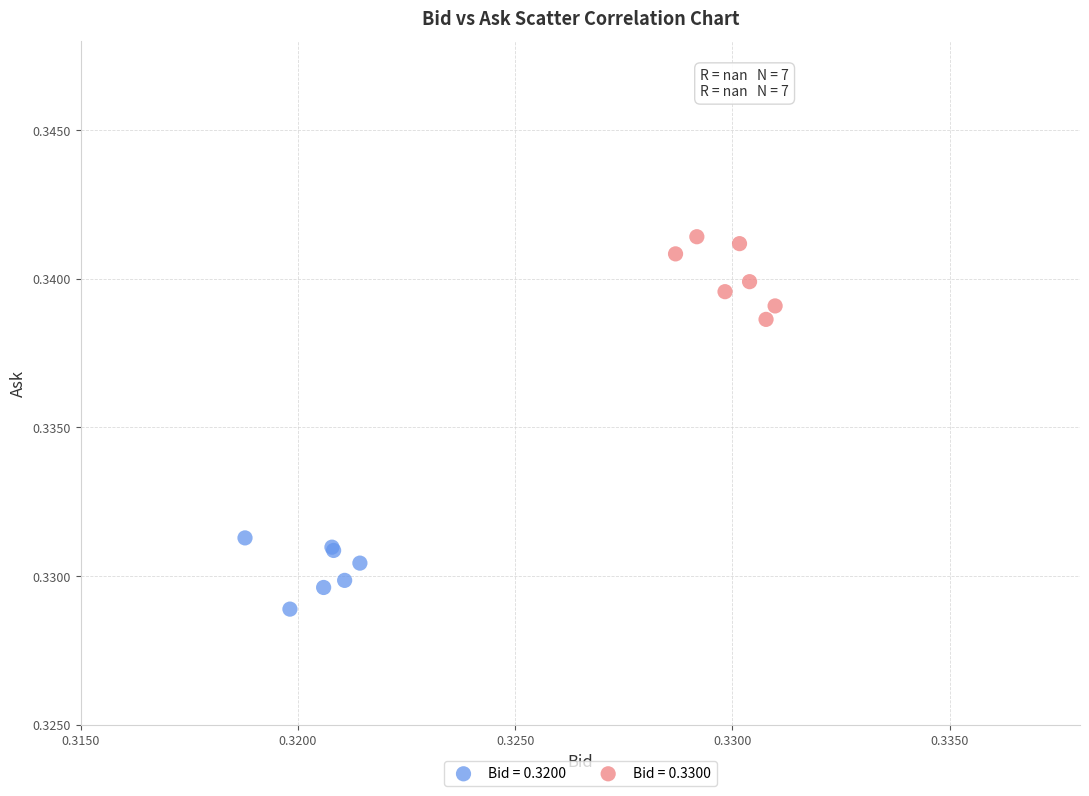

What are all the series names shown in the legend?

Bid = 0.3200, Bid = 0.3300